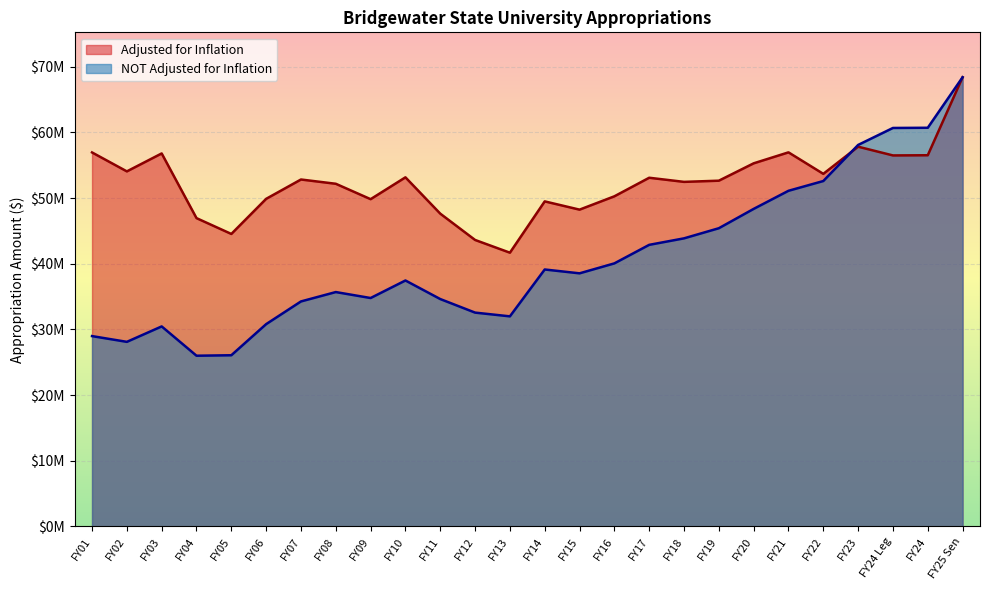

The NOT Adjusted for Inflation series shows 68412701 at FY25 Sen. True or false?

True